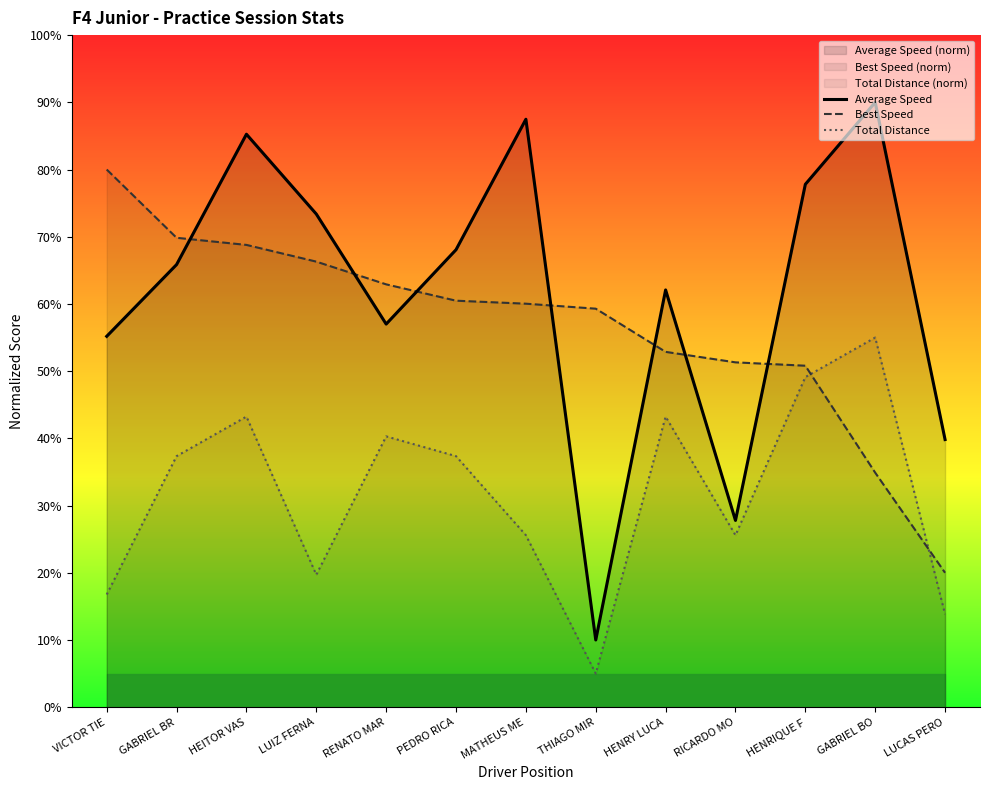

Where does the Best Speed series first go above 60?

VICTOR TIE